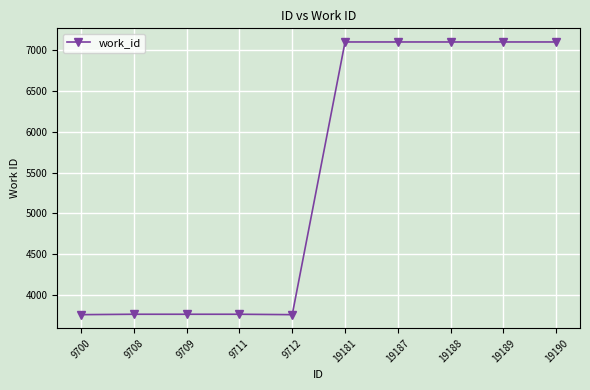

Is this an area chart (filled region under the line)?

No